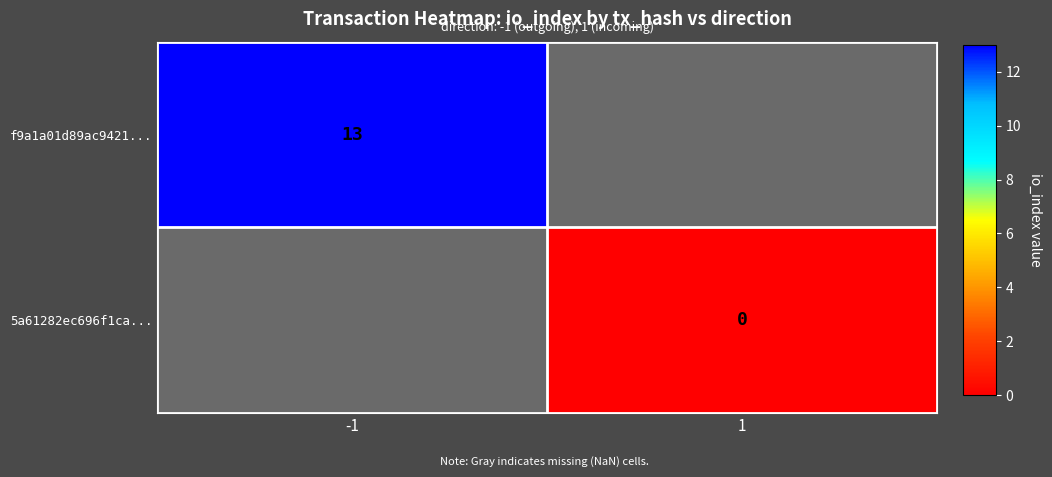

Is it true that f9a1a01d89ac9421... equals 4 at -1?

False